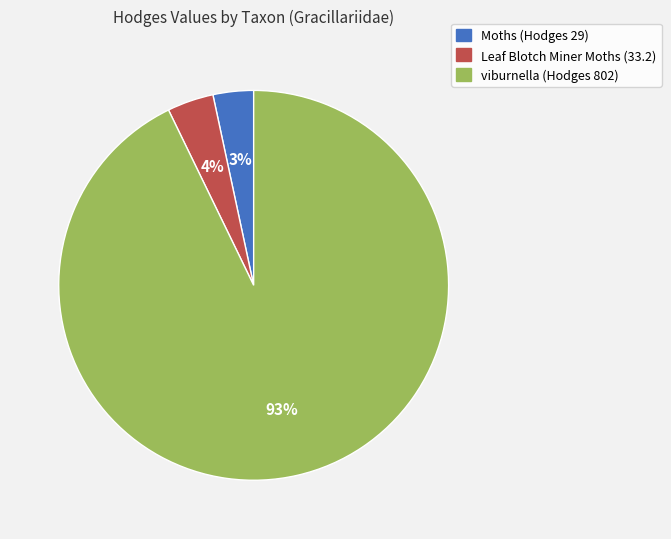

What is the majority slice?

viburnella